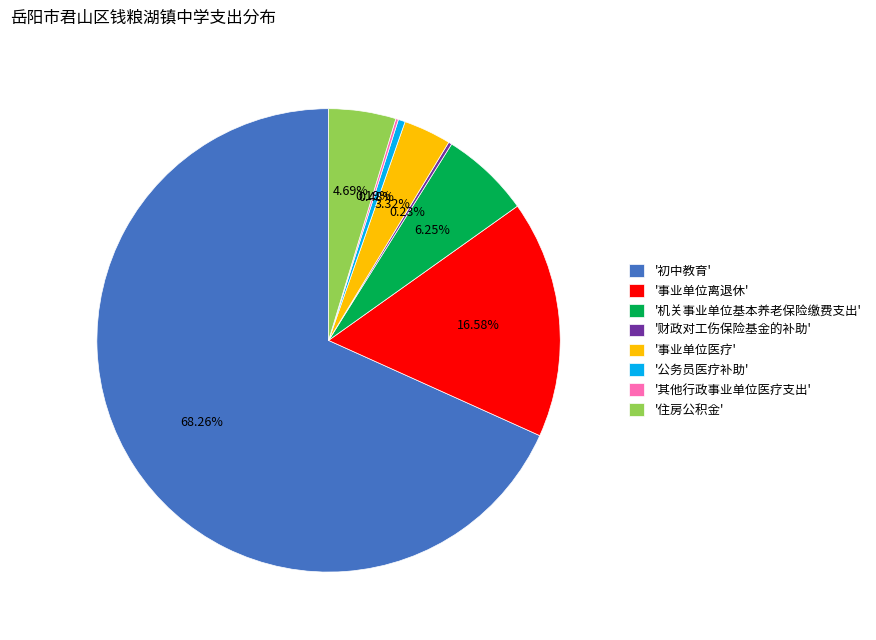

Do '机关事业单位基本养老保险缴费支出' and '公务员医疗补助' together represent more than half of the pie?

No